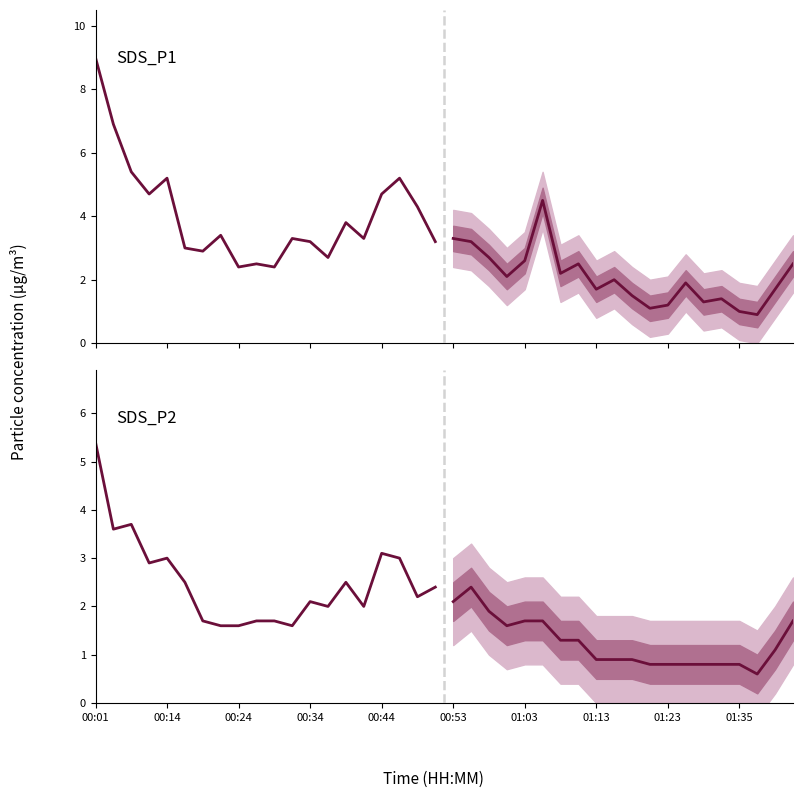

How many lines are shown in the chart?

2